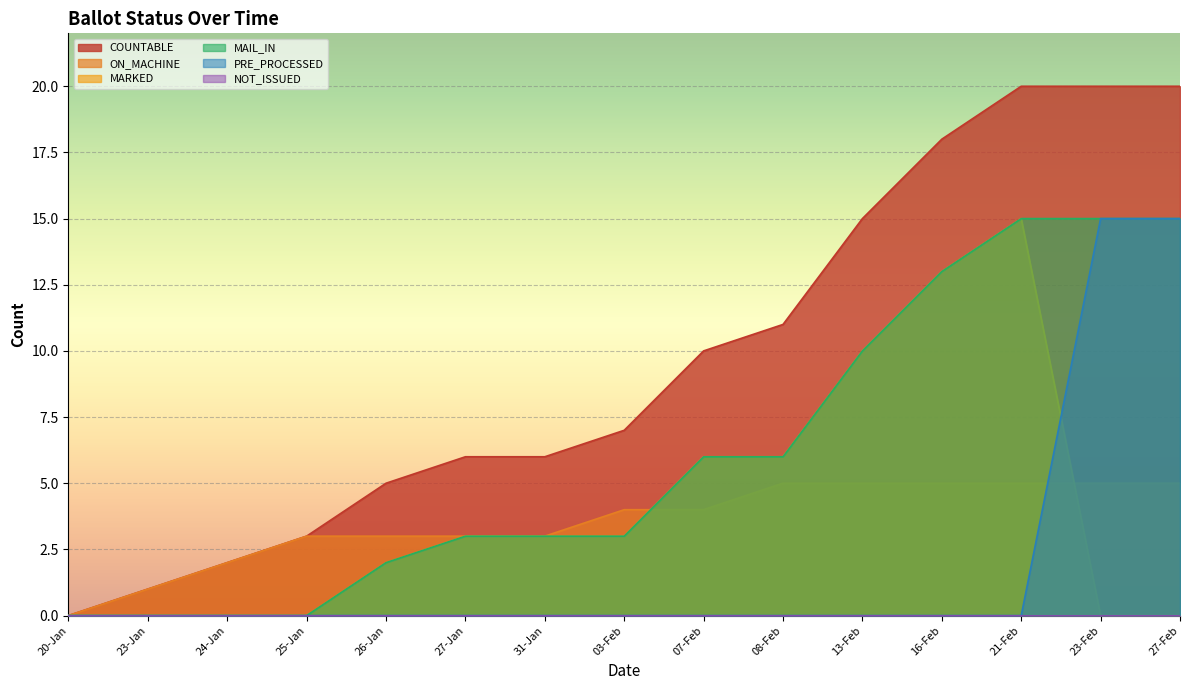

True or false: PRE_PROCESSED and COUNTABLE intersect in this chart.

False